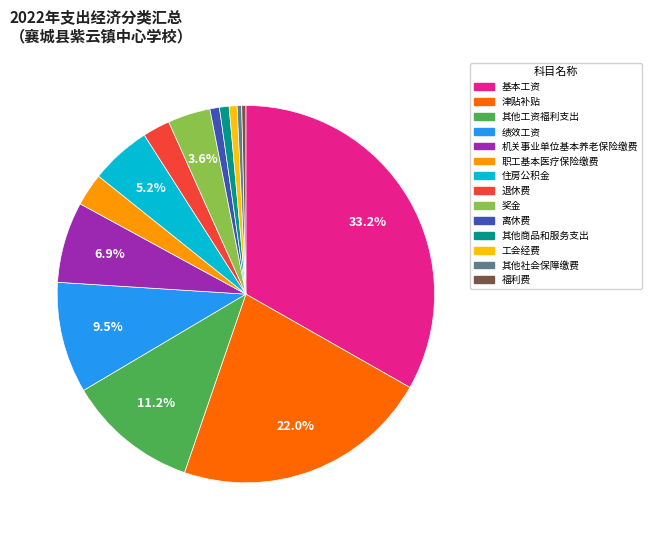

True or false: 基本工资 accounts for 33% of the total.

True